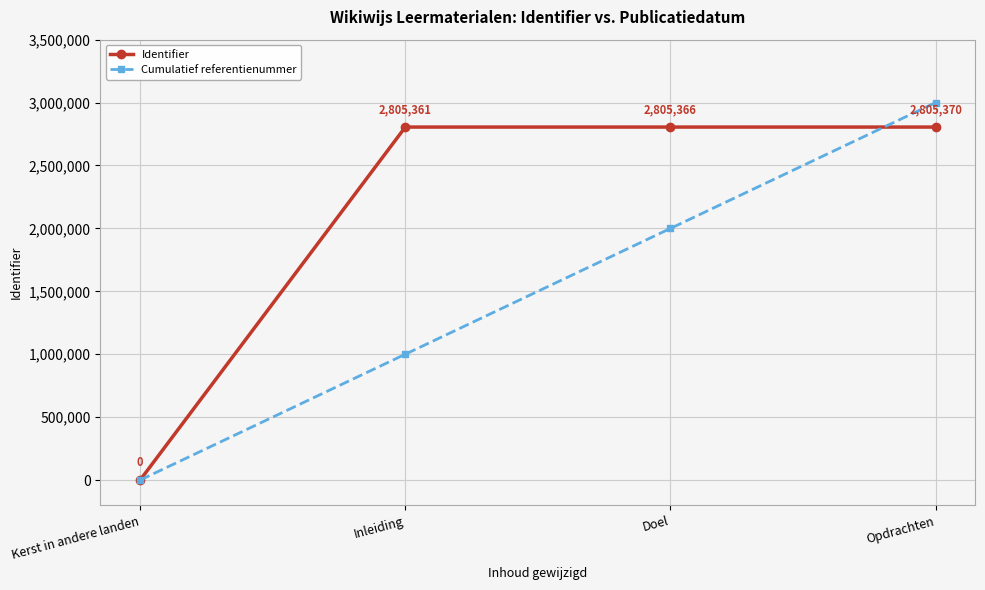

Reading right to left, transcribe all the data shown in this chart.

Identifier: 2805370	2805366	2805361	0
Cumulatief referentienummer: 3000000	2000000	1000000	0